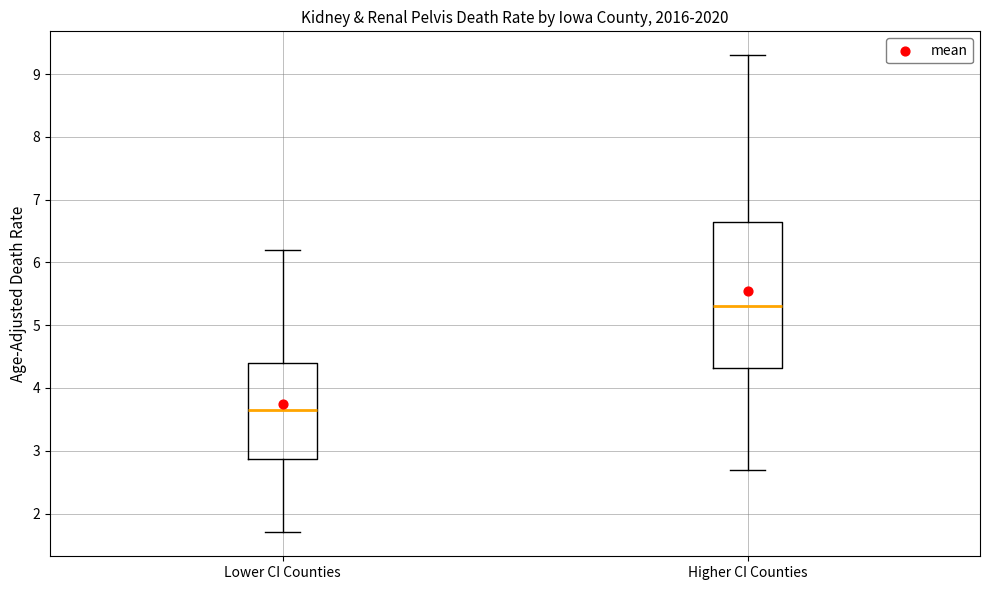

Which box has the lowest median line?

Lower CI Counties